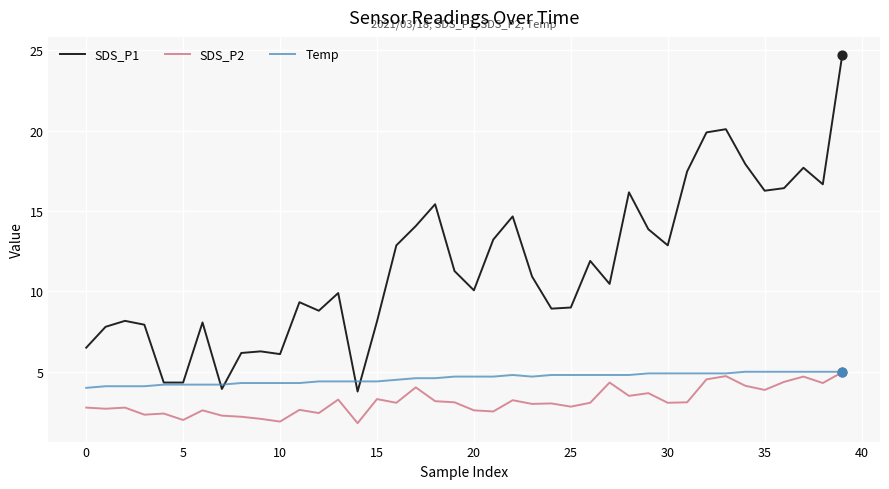

Which series has the largest total across all categories?

SDS_P1